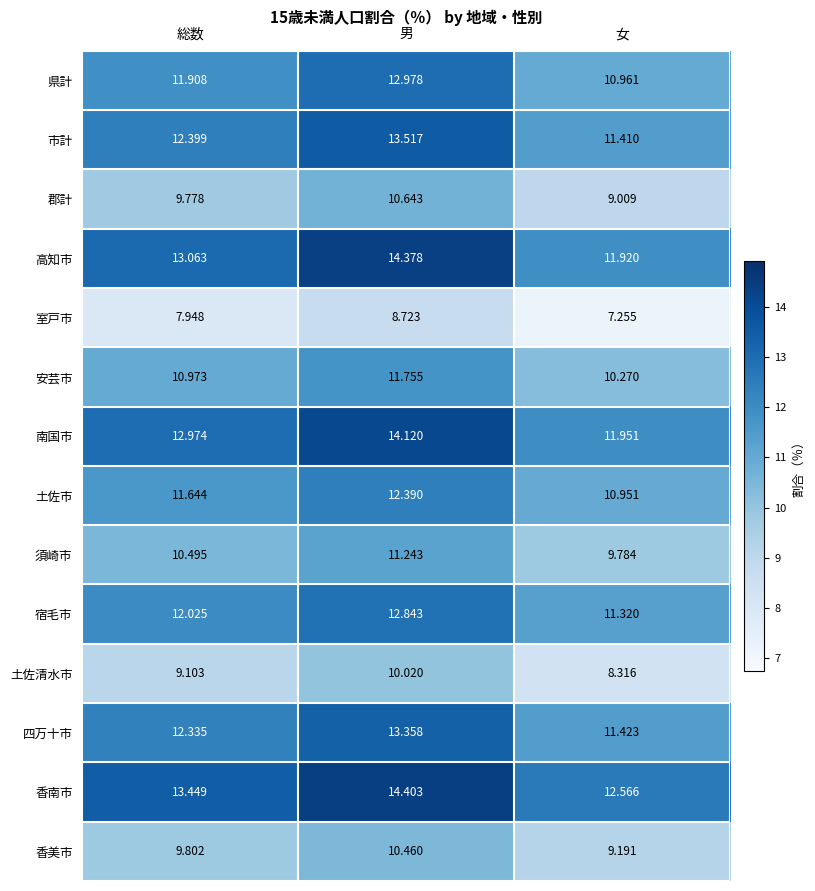

At how many categories does at least one series exceed 11?

3